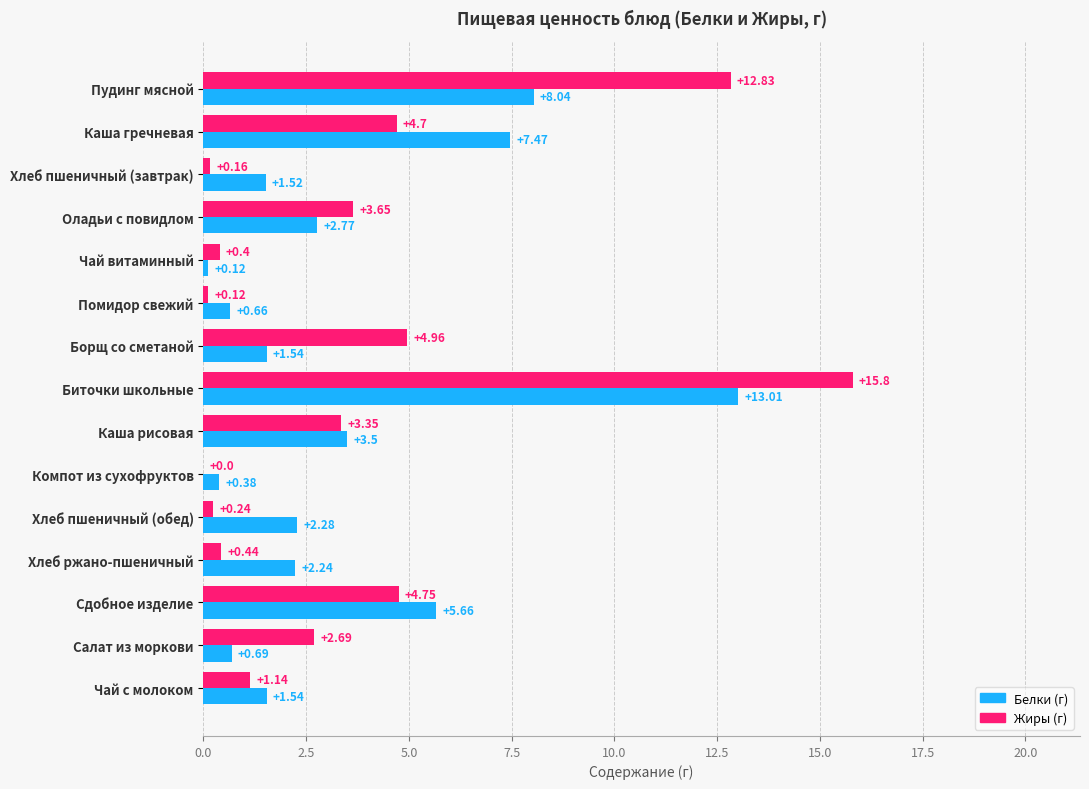

What is the total value across all series at Пудинг мясной?

20.9